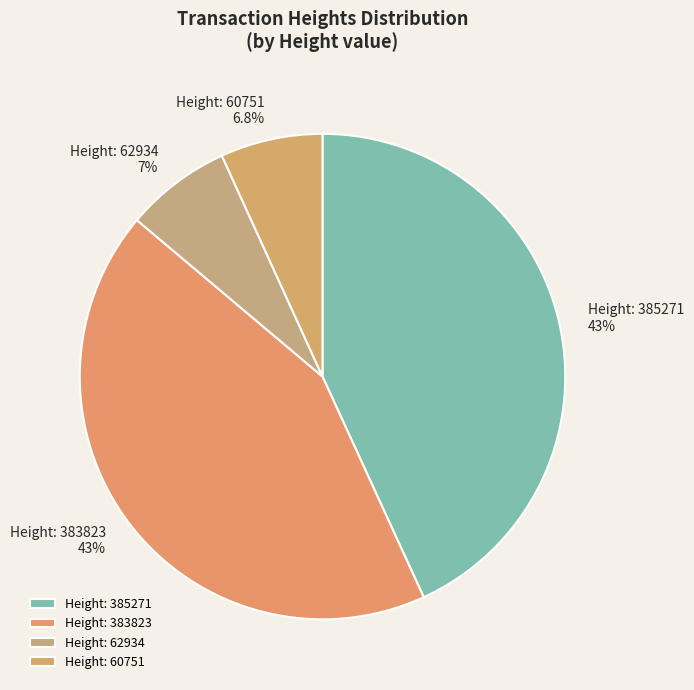

Combined, do Height: 385271 and Height: 383823 account for over 50%?

Yes